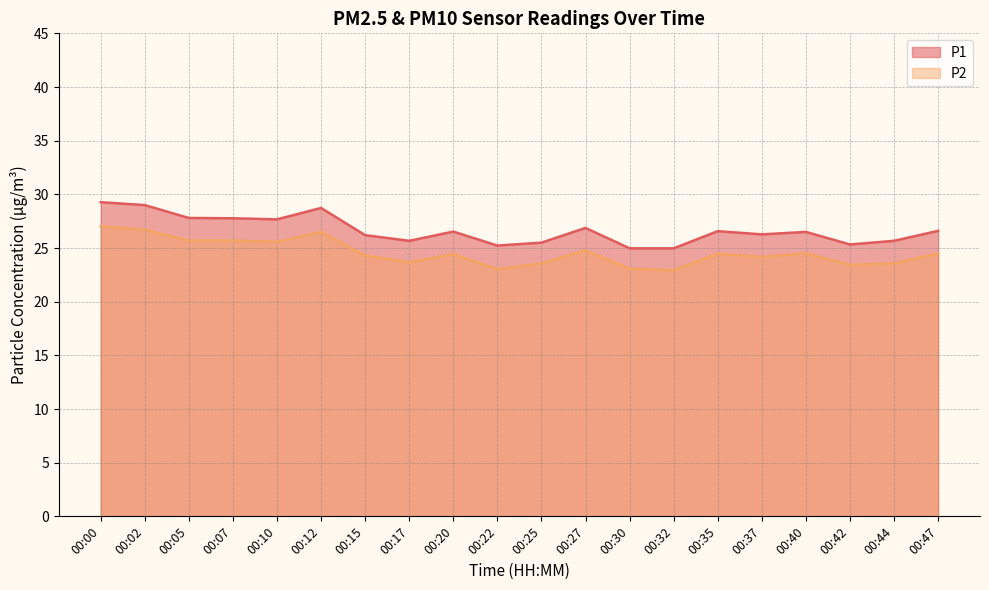

True or false: P2 and P1 intersect in this chart.

False